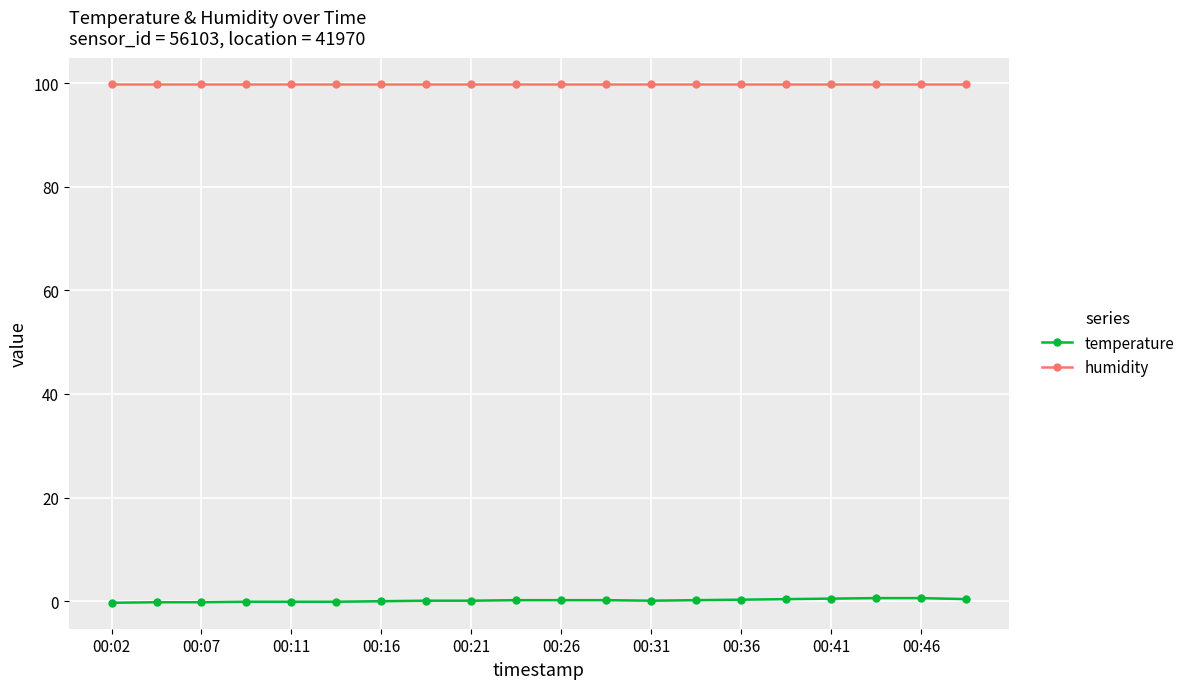

Which series has the largest total across all categories?

humidity